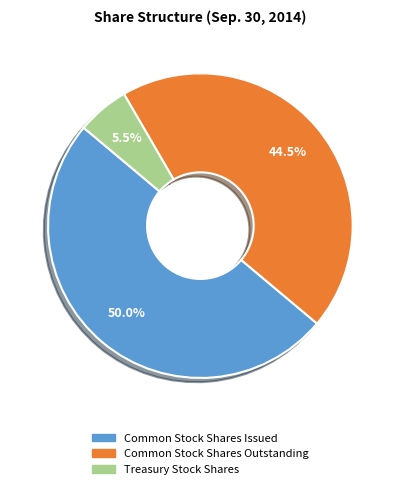

How many slices are in this pie chart?

3